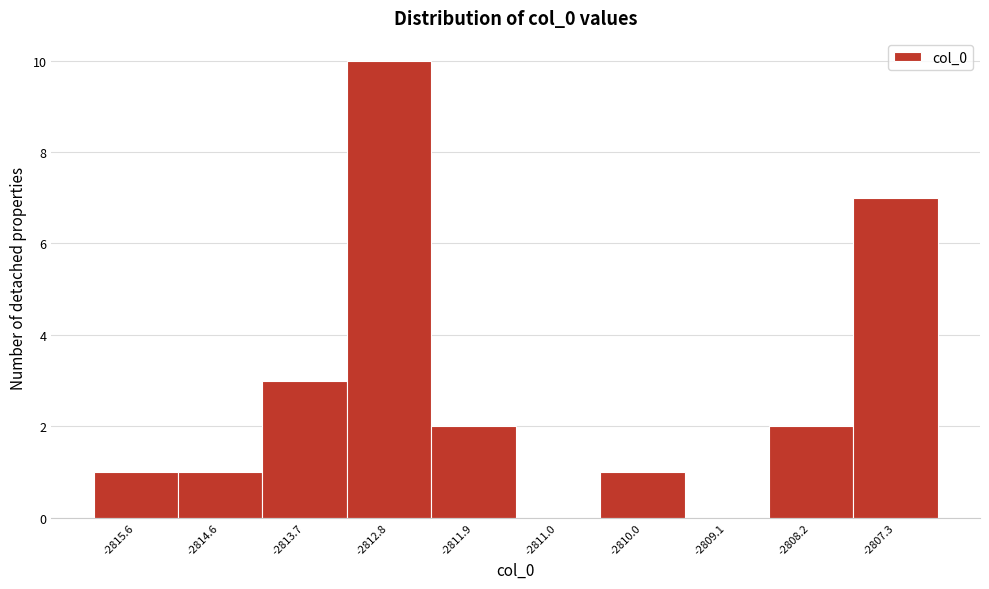

Reading left to right, transcribe all the data shown in this chart.

-2815.6=1	-2814.6=1	-2813.7=3	-2812.8=10	-2811.9=2	-2811.0=0	-2810.0=1	-2809.1=0	-2808.2=2	-2807.3=7